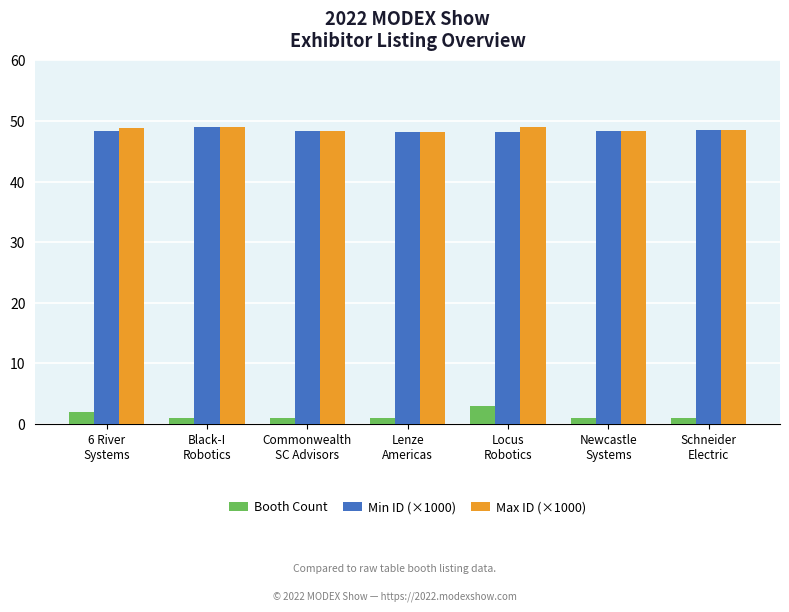

What is the sum of all Min ID (×1000) values?

338.8